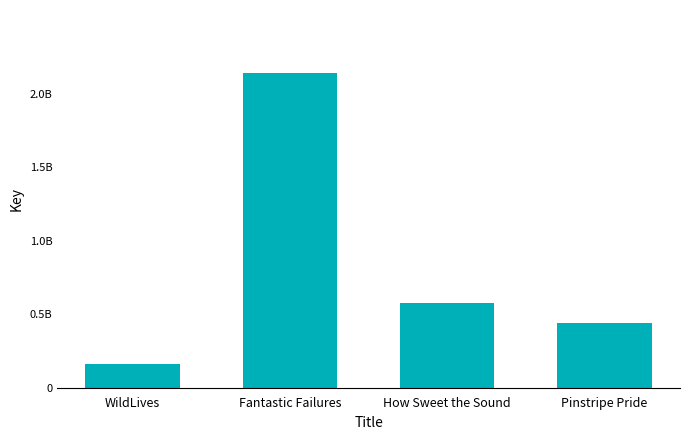

Rank the categories by value from lowest to highest.

WildLives, Pinstripe Pride, How Sweet the Sound, Fantastic Failures